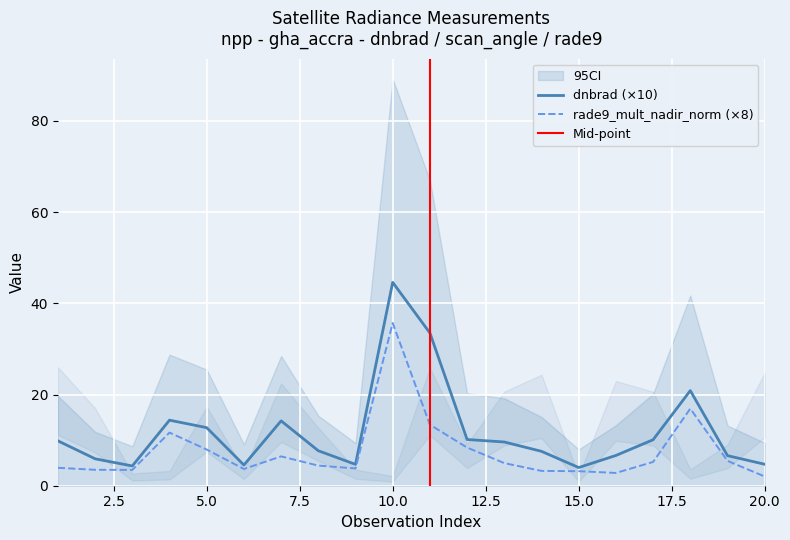

Rank the series by their maximum value, from highest to lowest.

dnbrad, rade9_mult_nadir_norm